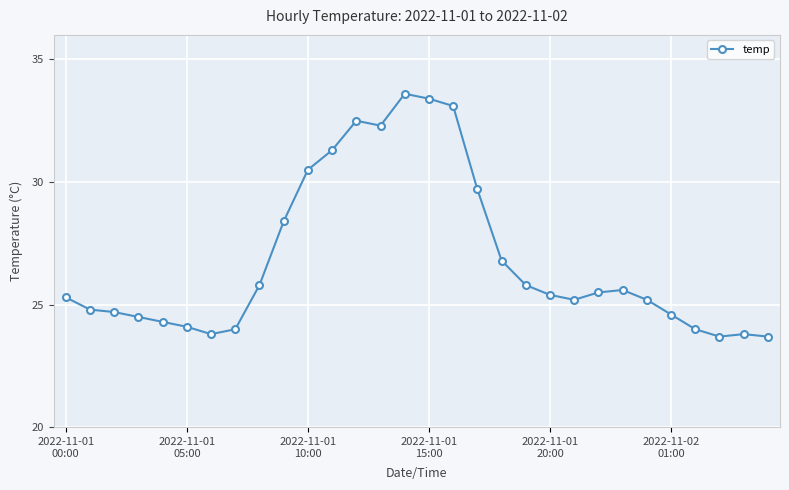

What is the value of the 19th point from the left?

26.8